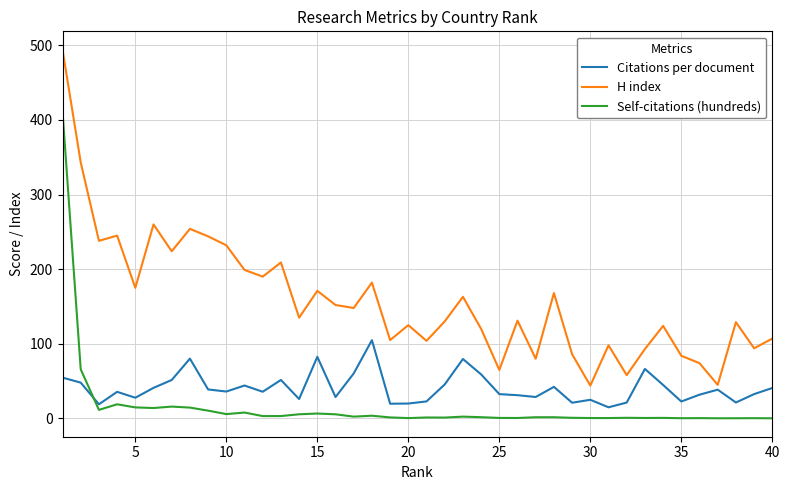

What is the lowest value of the H index series?

44.0